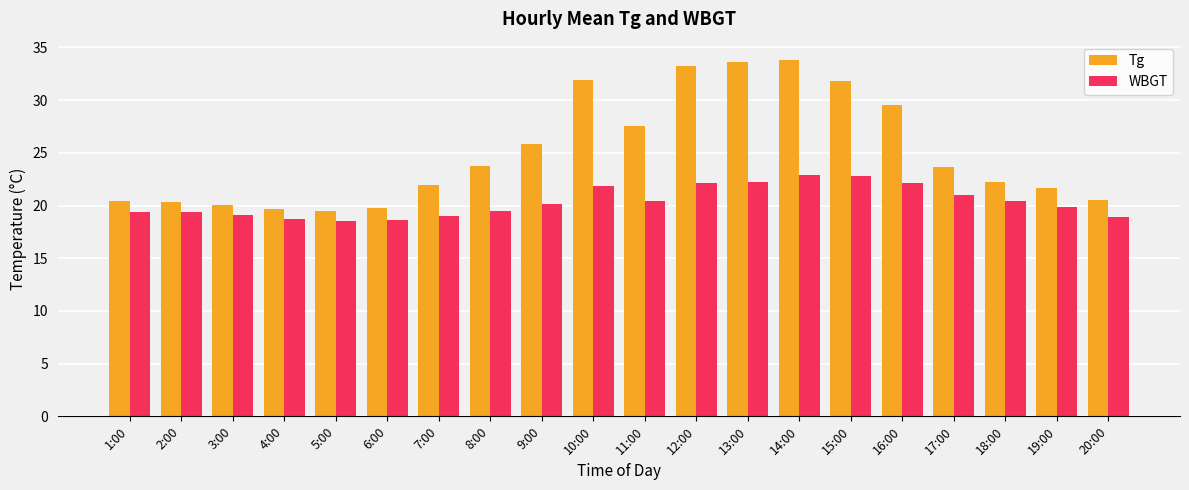

The WBGT series shows 25.6 at 5:00. True or false?

False